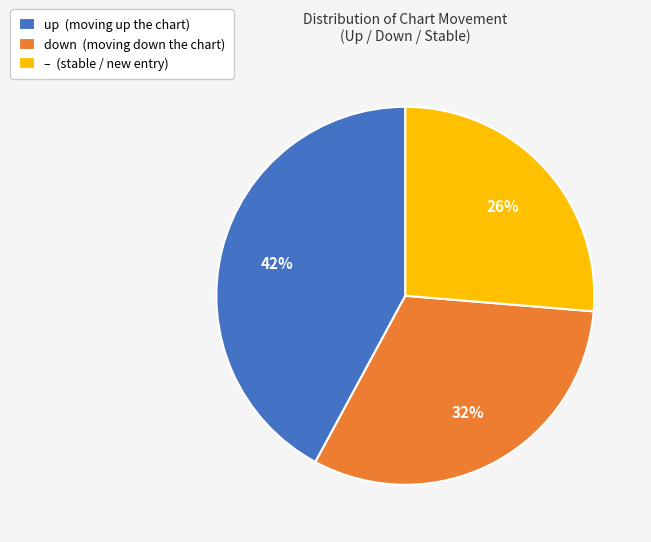

Rank the categories by value from lowest to highest.

– (stable / new entry), down (moving down the chart), up (moving up the chart)